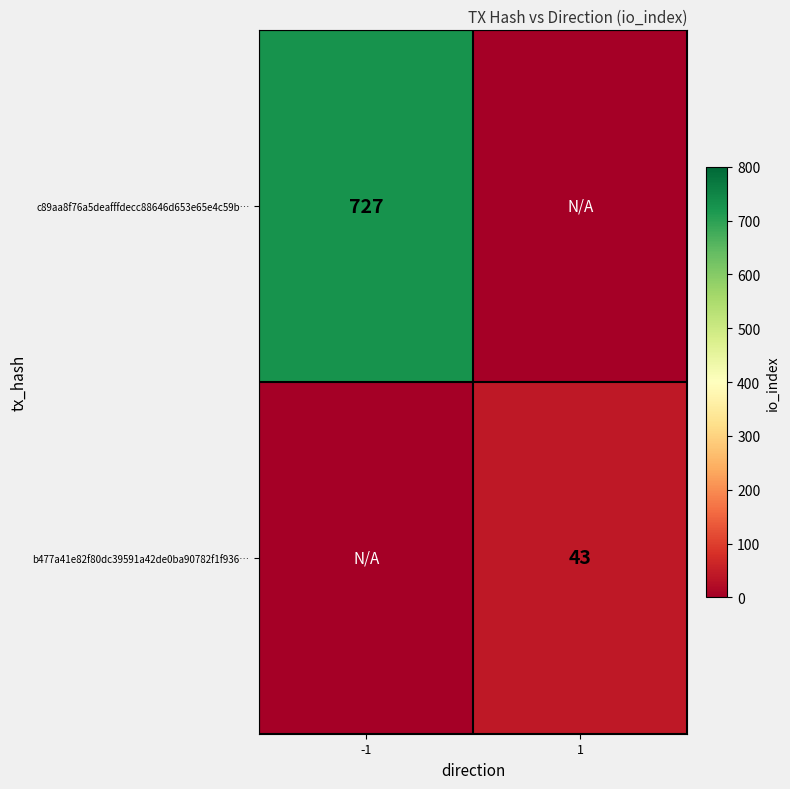

Is the value of c89aa8f76a5deafffdecc88646d653e65e4c59b… at -1 greater than the value of b477a41e82f80dc39591a42de0ba90782f1f936… at 1?

Yes